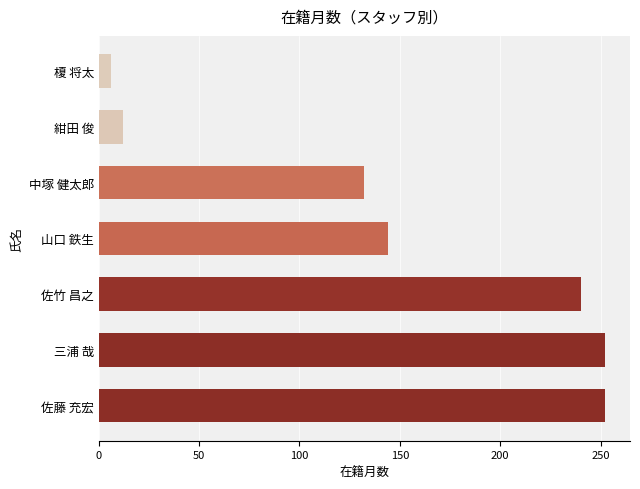

What is the change in value from 佐竹 昌之 to 山口 鉄生?

-96